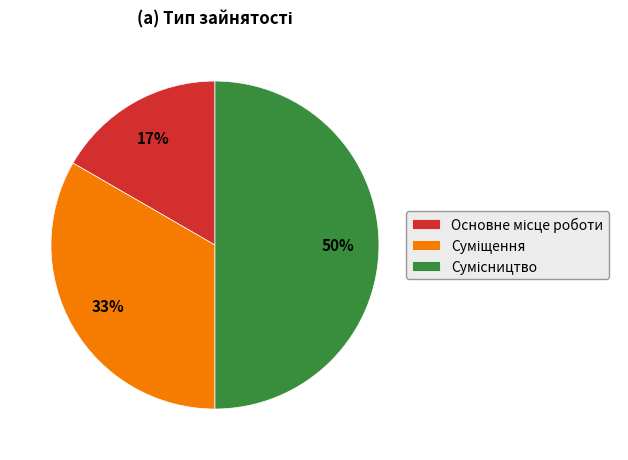

To the nearest percent, what is the average slice percentage?

33%